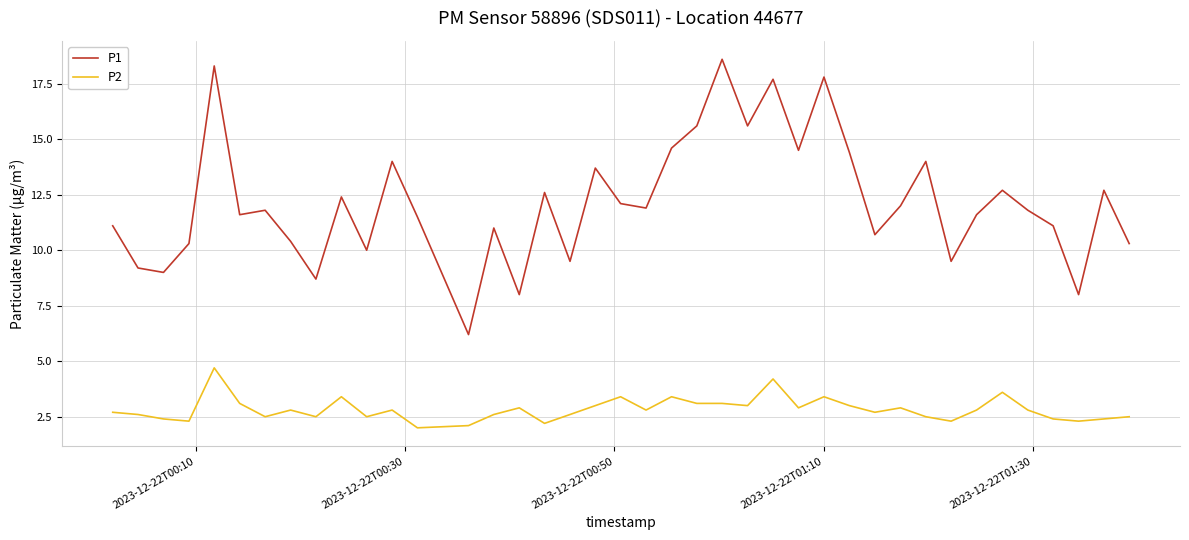

True or false: P2 and P1 intersect in this chart.

False